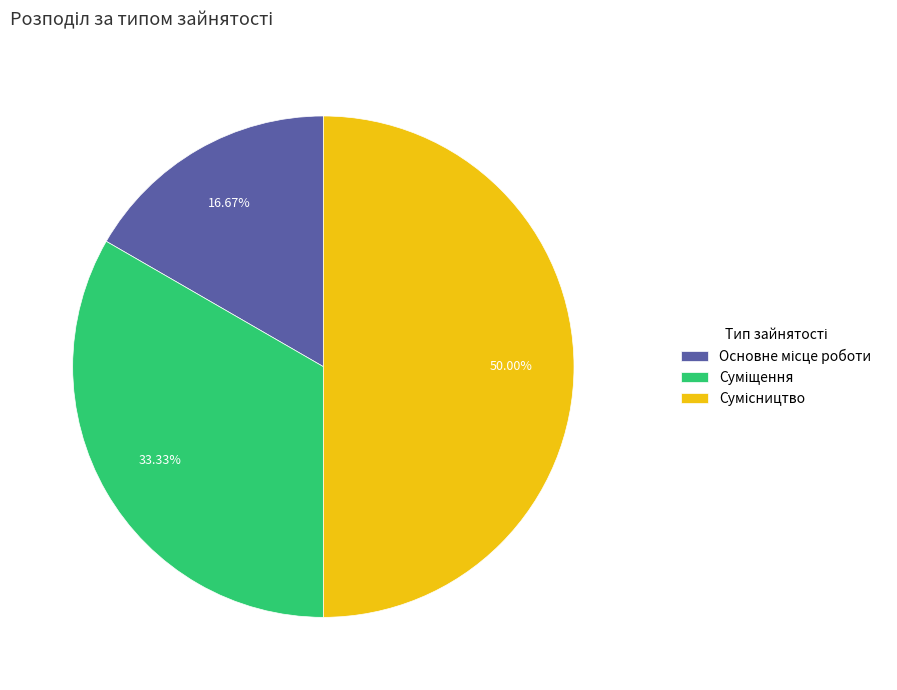

How many segments does this pie chart have?

3